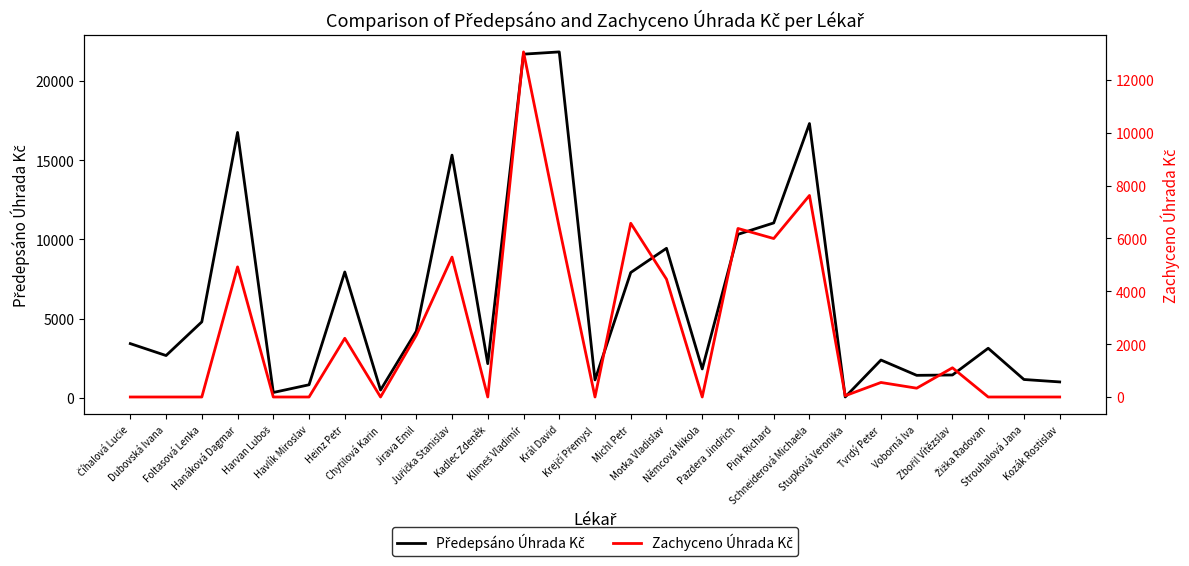

What is the difference between the second highest and minimum values in the Zachyceno Úhrada Kč series?

7627.3